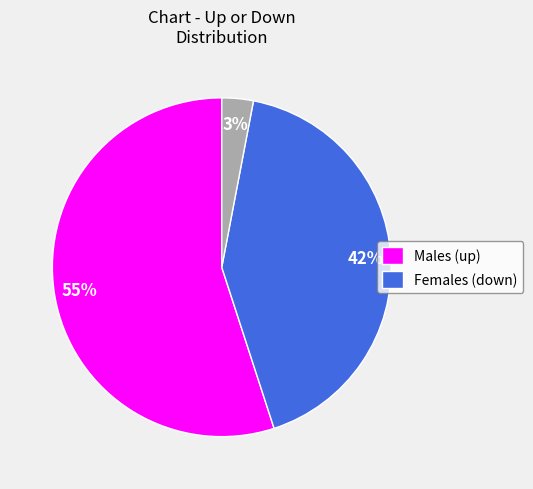

To the nearest percent, what is the average slice percentage?

33%